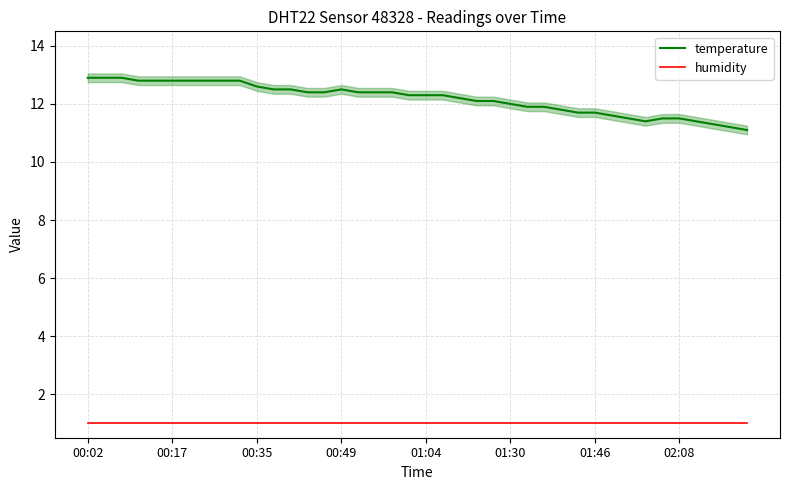

The value of temperature at 17 is 12.4. True or false?

True